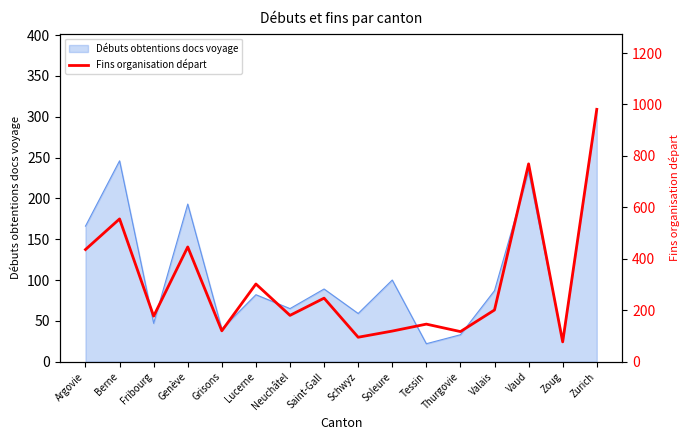

The value of Débuts obtentions docs voyage at Saint-Gall is 89. True or false?

True